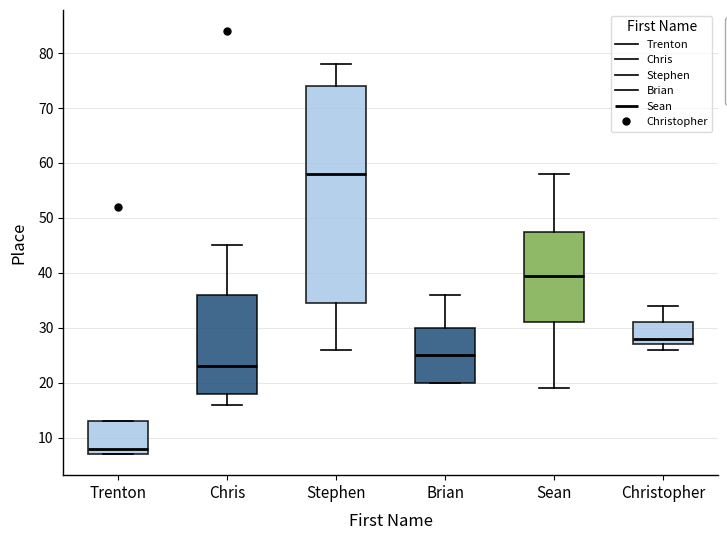

Reading left to right, transcribe this box plot: for each box, give where its median line is, the range the box spans, and where its two whiskers end, as read against the y-axis. The values are not printed on the chart, so give them approximately, as read against the axis.

Trenton: median 8, box 7 to 13, whiskers 7 to 13
Chris: median 23, box 18 to 36, whiskers 16 to 45
Stephen: median 58, box 35 to 74, whiskers 26 to 78
Brian: median 25, box 20 to 30, whiskers 20 to 36
Sean: median 40, box 31 to 48, whiskers 19 to 58
Christopher: median 28, box 27 to 31, whiskers 26 to 34